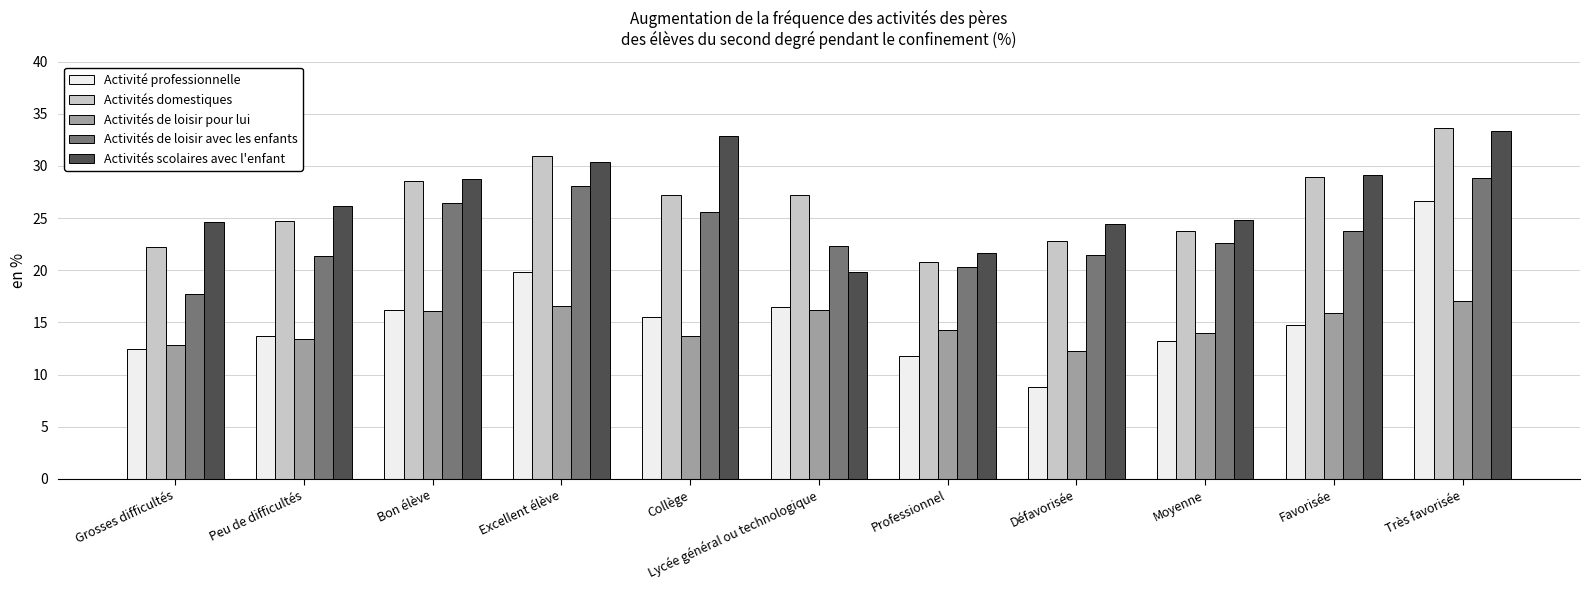

At Excellent élève, list the series in order from largest to smallest.

Activités domestiques, Activités scolaires avec l'enfant, Activités de loisir avec les enfants, Activité professionnelle, Activités de loisir pour lui